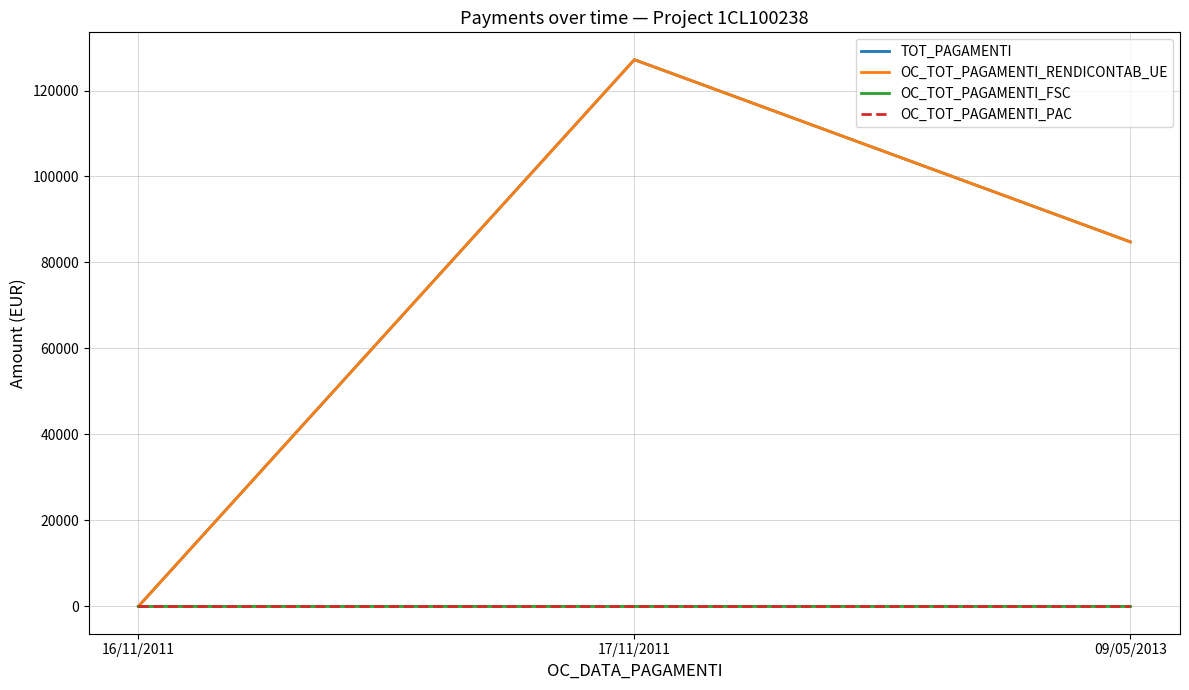

Which series has the largest range (max minus min)?

TOT_PAGAMENTI